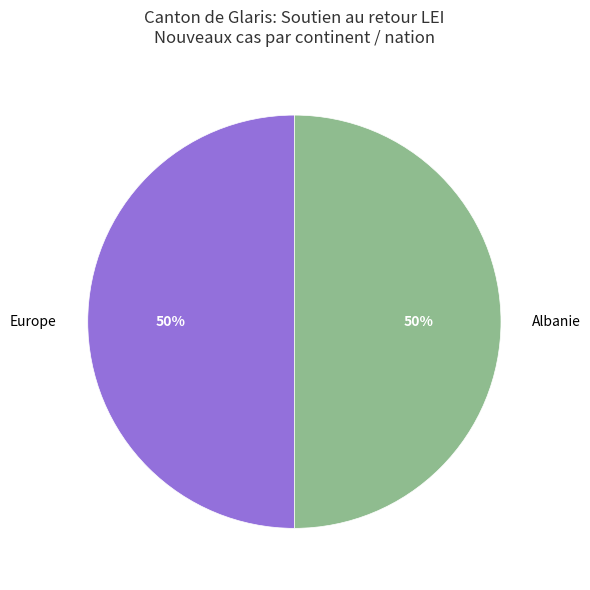

To the nearest percent, what is the difference between the largest and smallest slice percentages?

0%